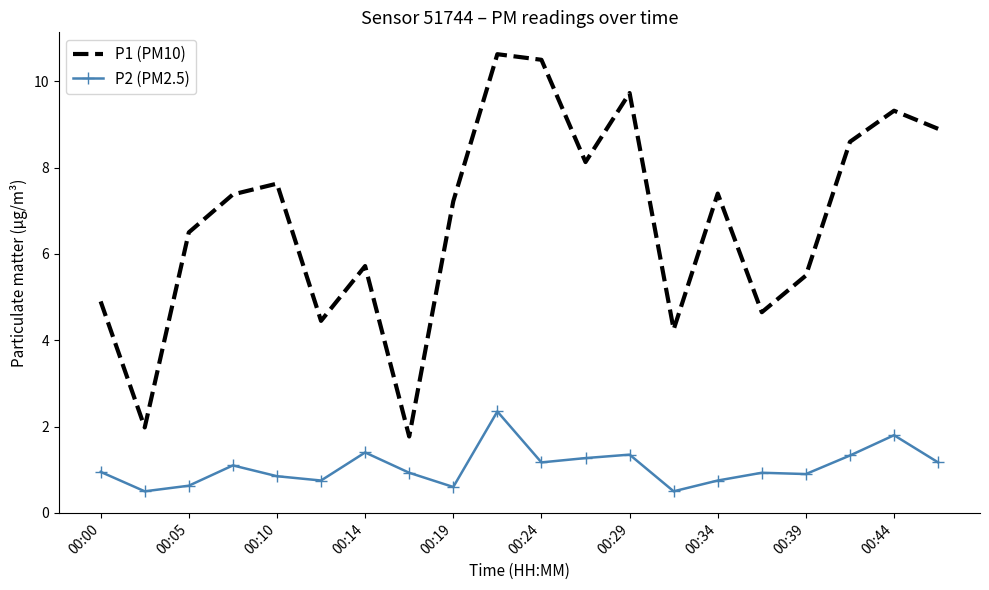

What is the maximum value shown in the chart?

10.6